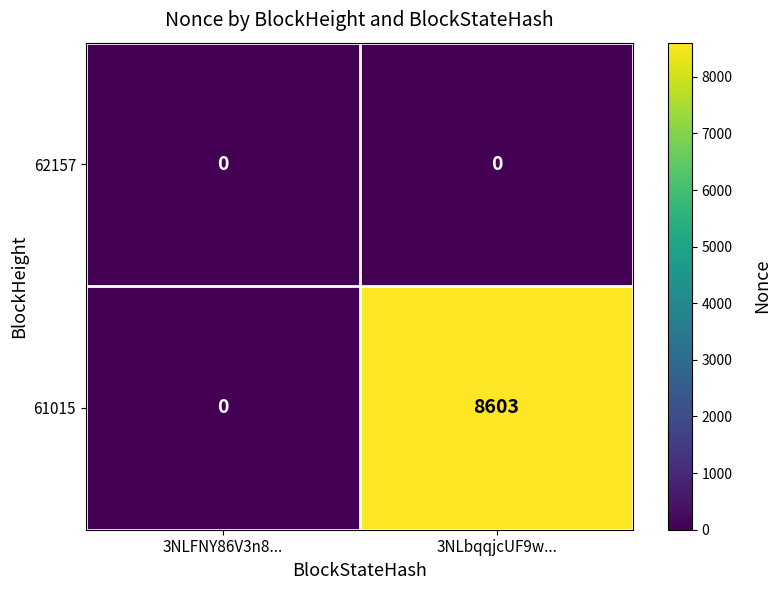

What is the sum of all 61015 values?

8603